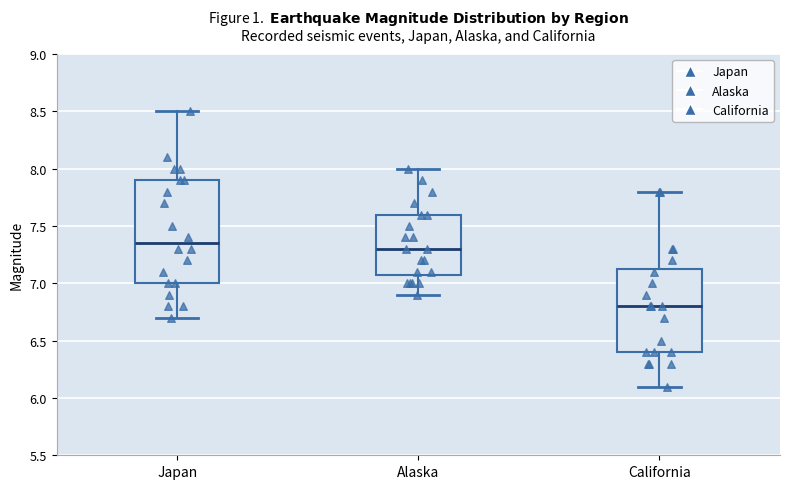

Where is the lower edge of the box for California on the y-axis? The values are not printed on the chart, so give them approximately, as read against the axis.

6.40